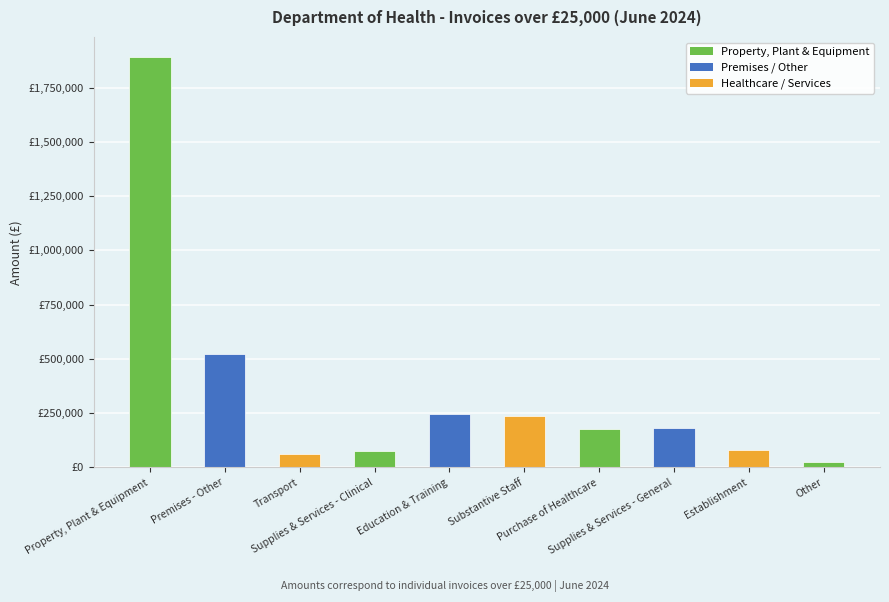

Does the chart contain any negative values?

No